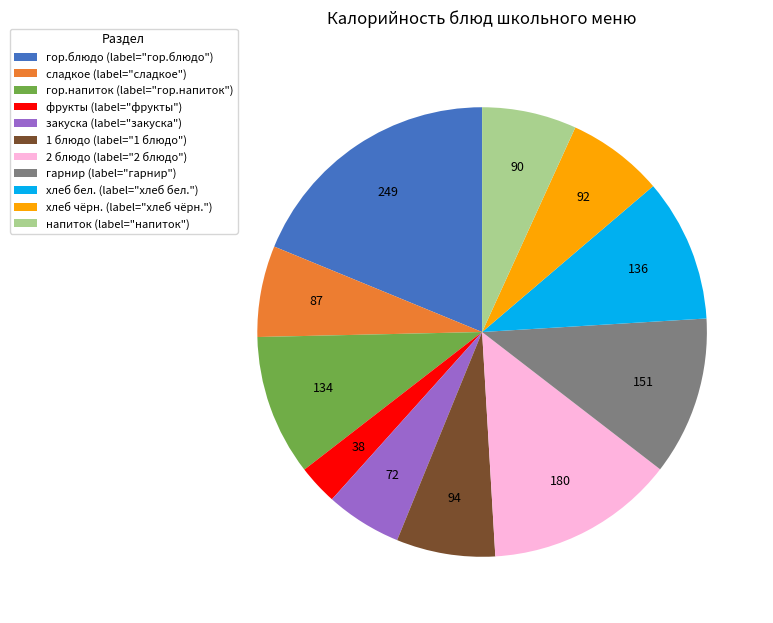

Between гарнир and напиток, which is larger?

гарнир